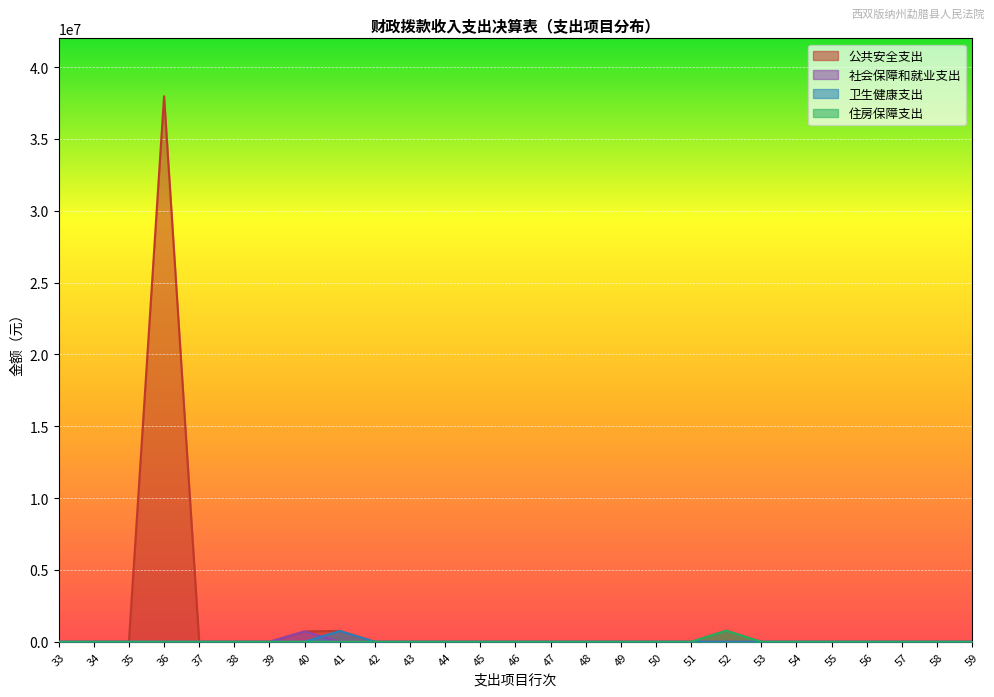

Between 39 and 44, which series saw the biggest shift?

公共安全支出